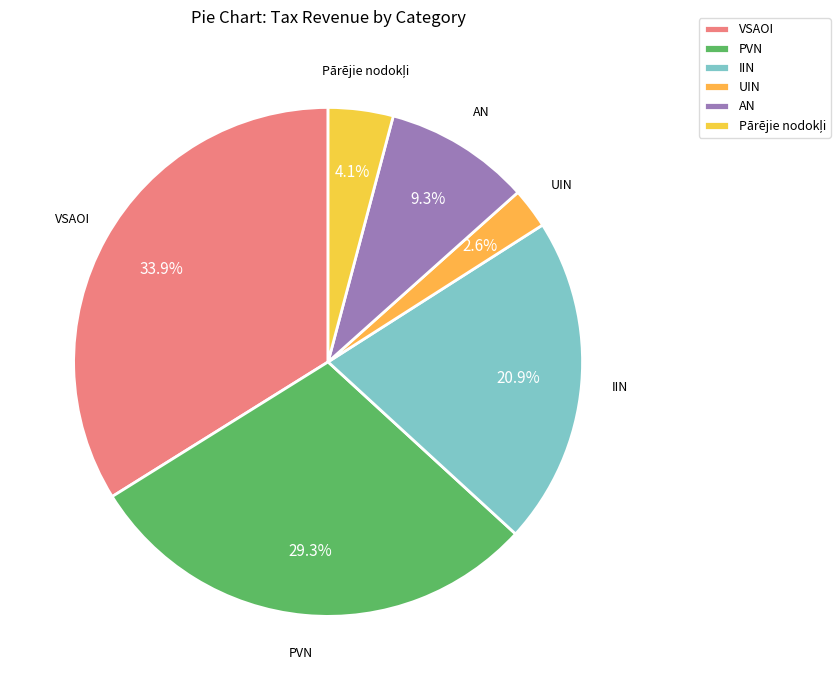

What percentage is the IIN slice, to the nearest percent?

21%